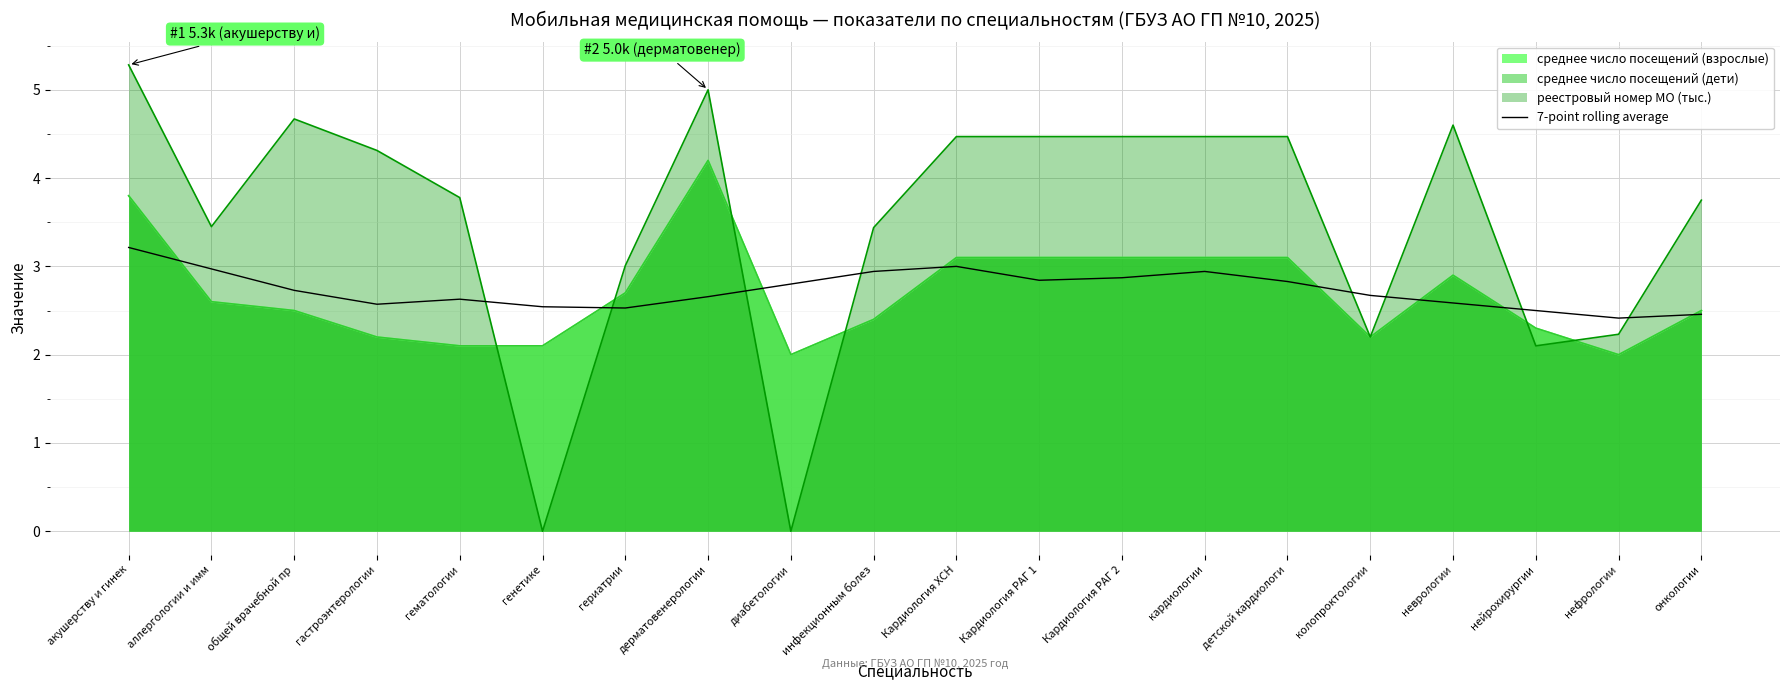

How many interior local peaks (higher than both neighbors) does the data have?

3